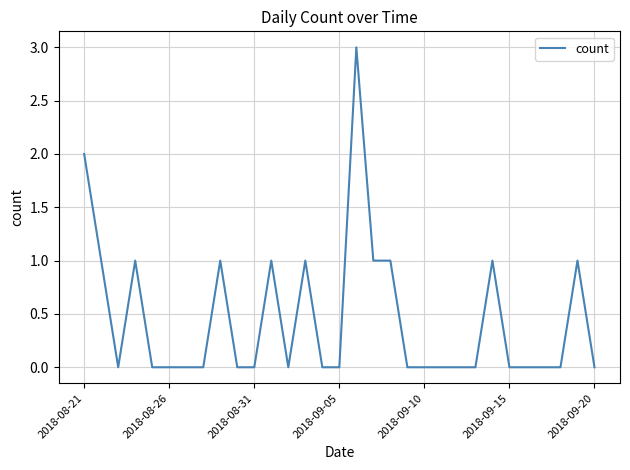

What is the maximum value shown in the chart?

3